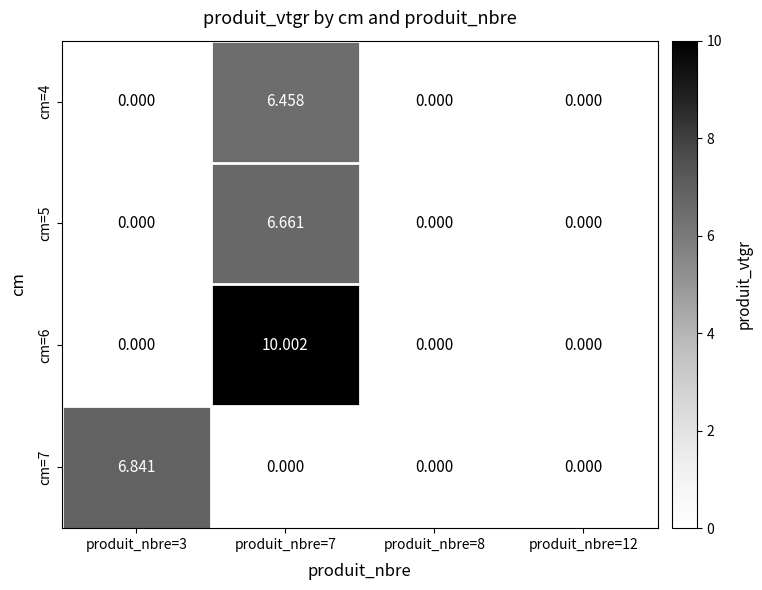

Is the value of cm=6 at produit_nbre=3 greater than the value of cm=5 at produit_nbre=7?

No